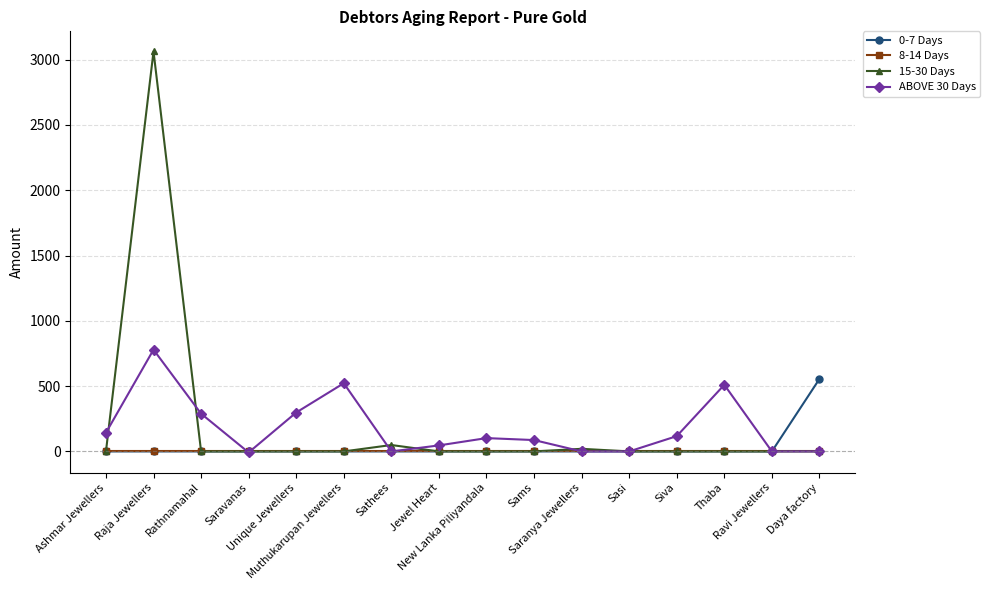

True or false: 15-30 Days has more than 0 points higher than both neighbors.

True